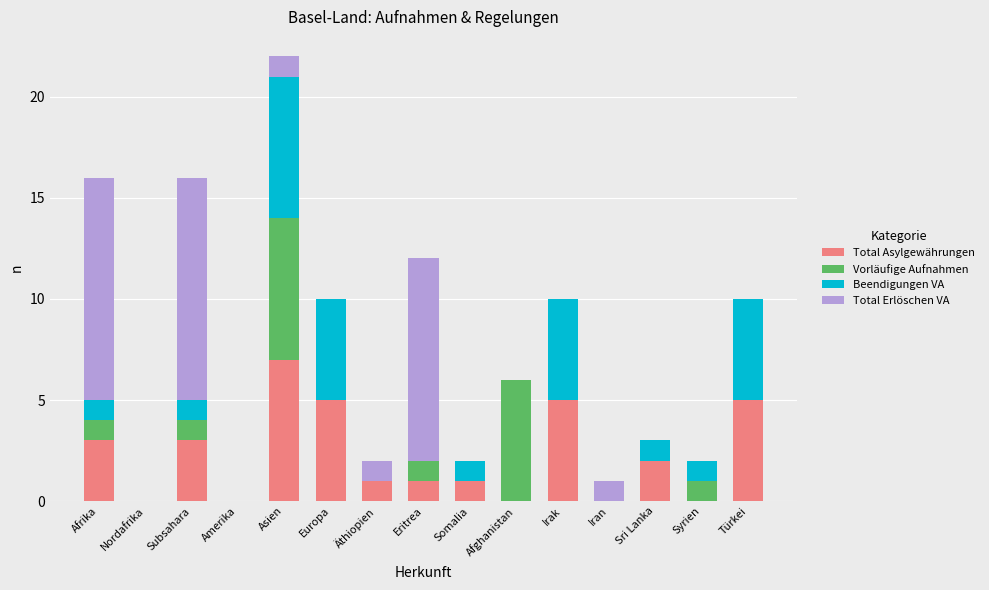

At which category is the sum across all series the highest?

Asien